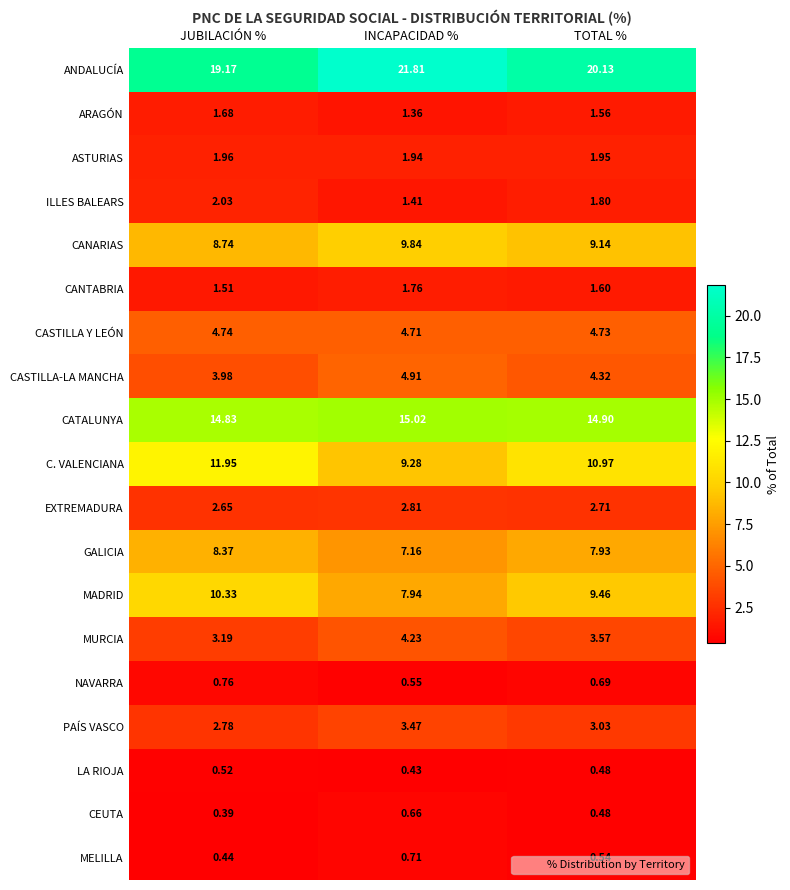

At which category is the sum across all series the highest?

JUBILACIÓN %